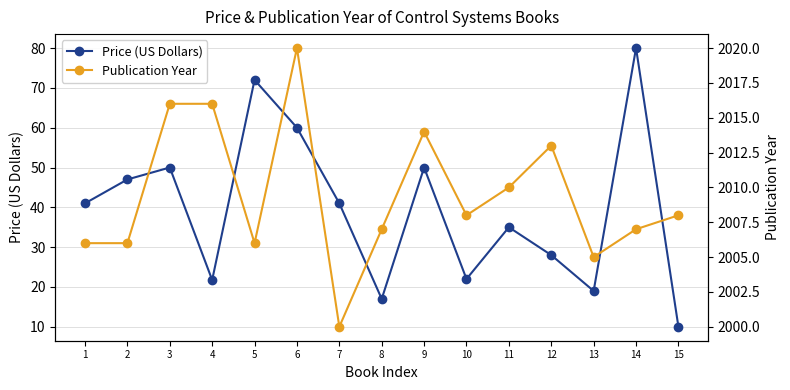

What is the sum of the Publication Year values at 15 and 5?

4014.0